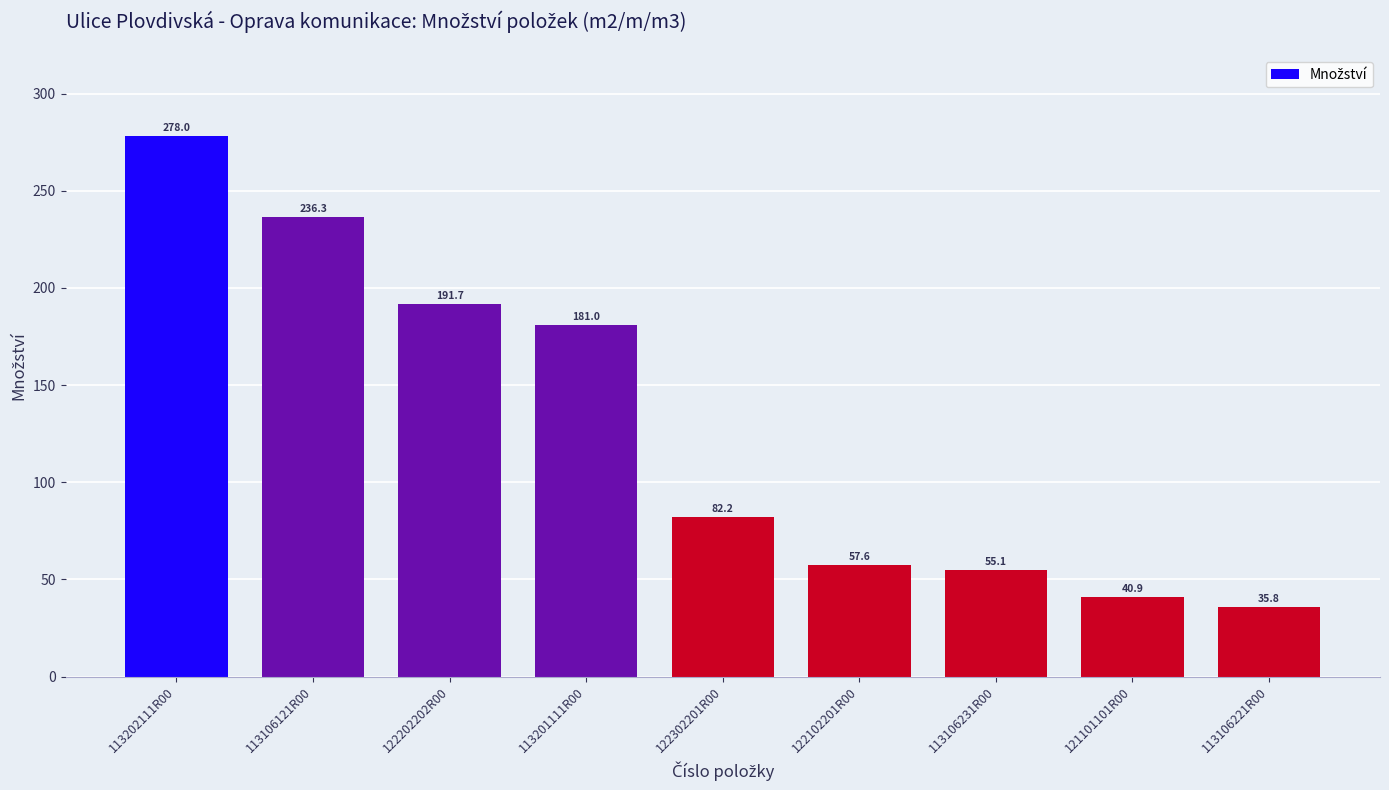

Reading right to left, list all the values displayed in this chart.

35.8	40.9	55.1	57.6	82.2	181.0	191.7	236.3	278.0